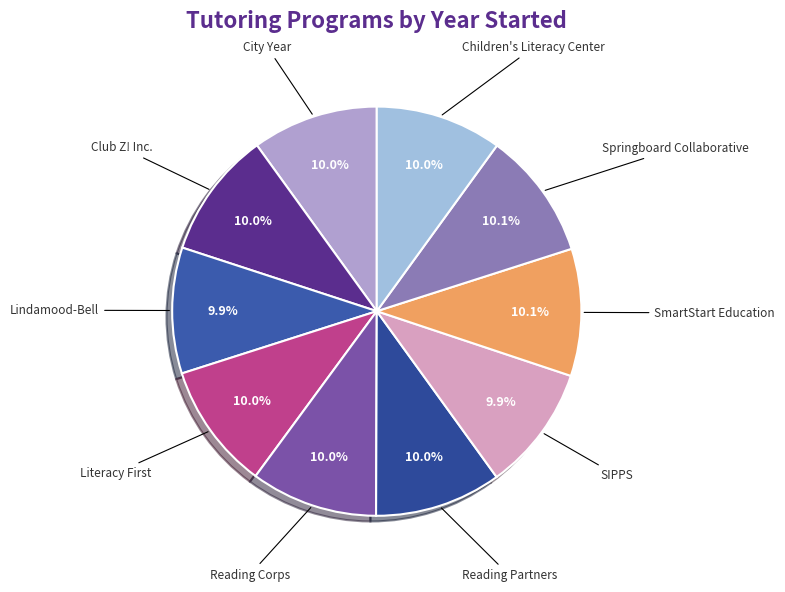

Does any single category account for the majority?

No